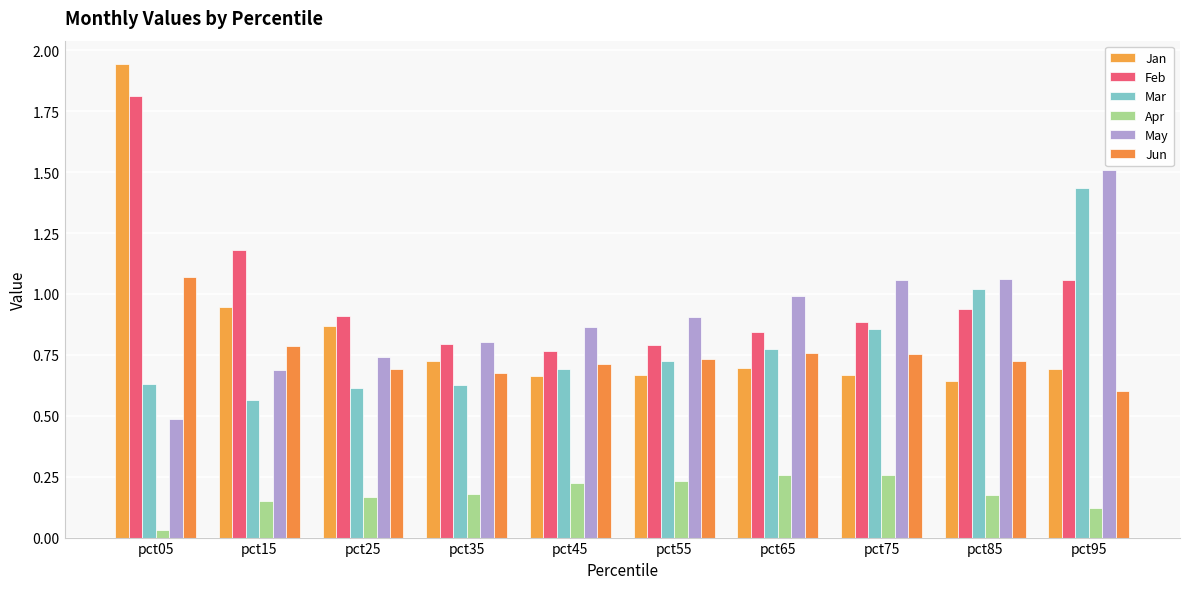

What is the difference between the second highest and minimum values in the Mar series?

0.5